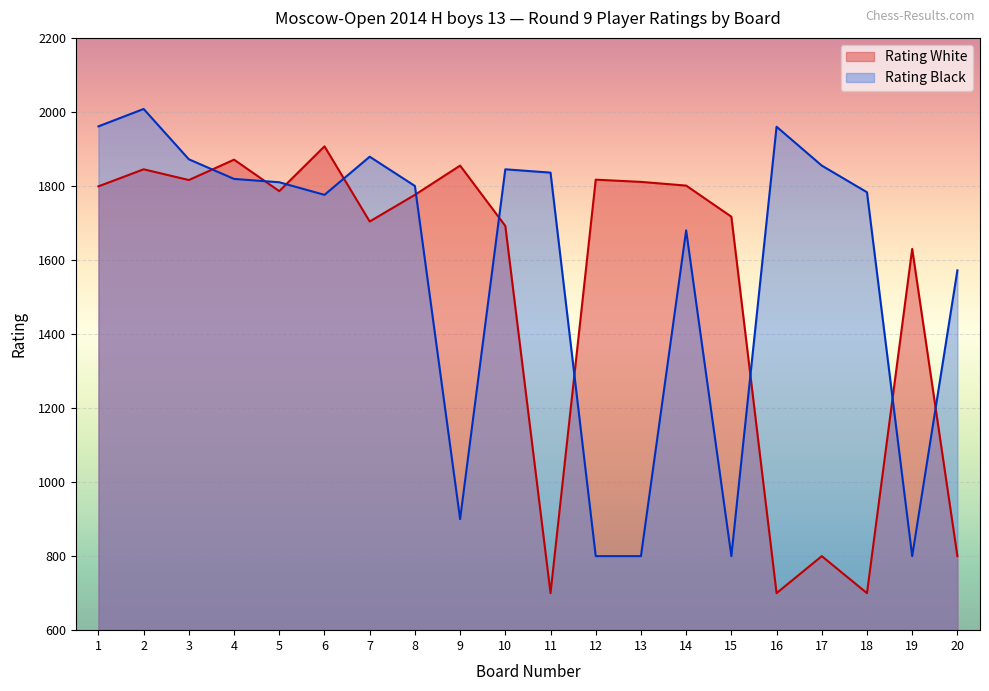

Where is the first local minimum for Rating White?

3